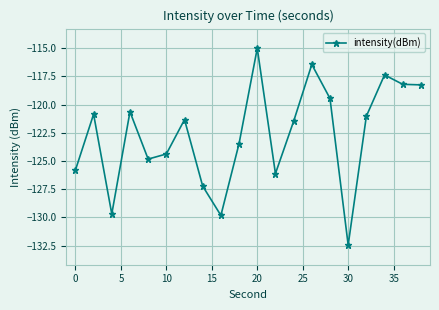

What is the sum of all values?

-2453.8